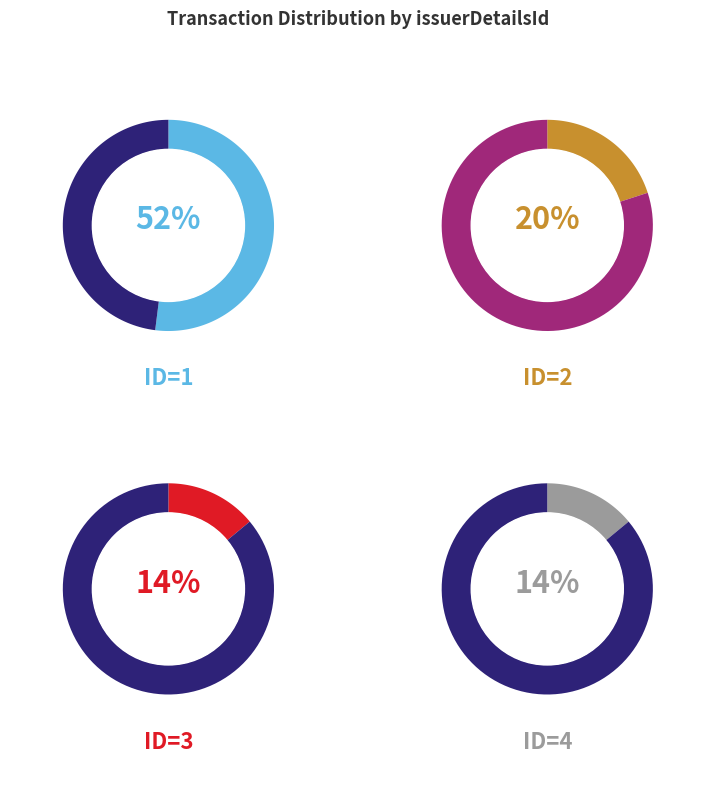

Between 1 and 4, which is larger?

1